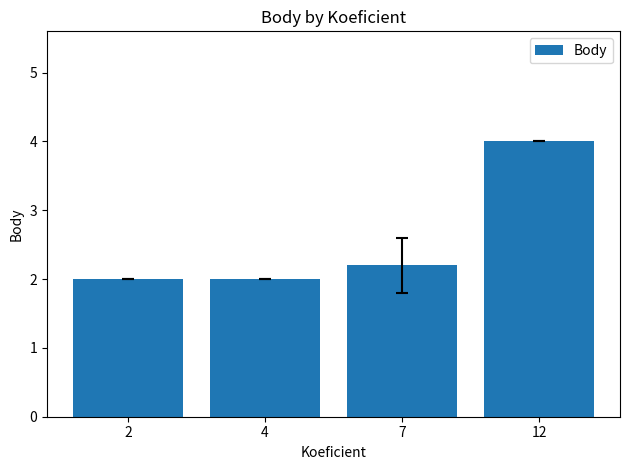

What is the difference between the values at 12 and 4?

2.0